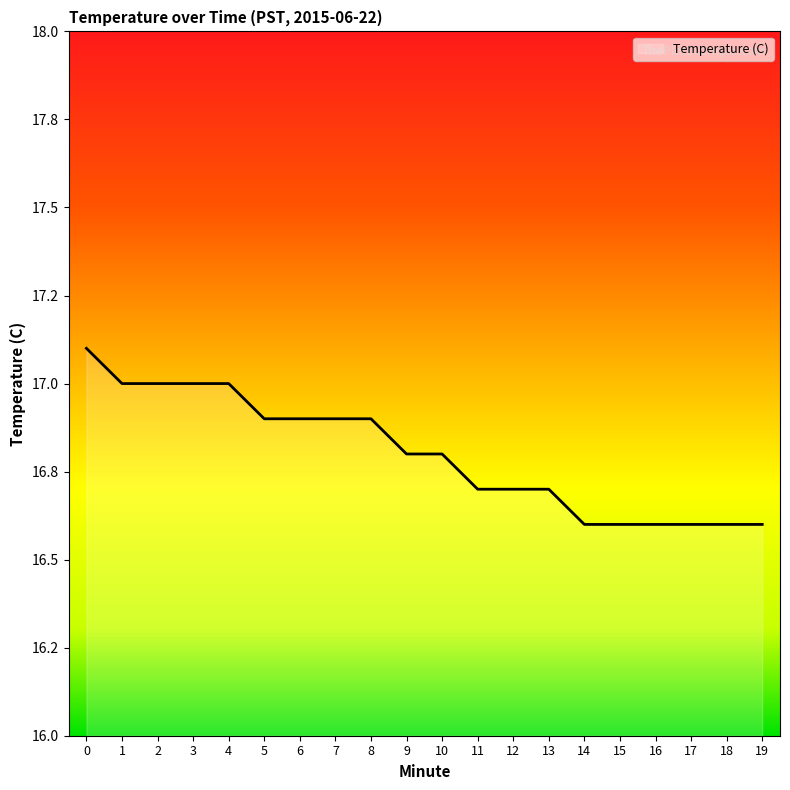

Does the chart have visible grid lines?

No